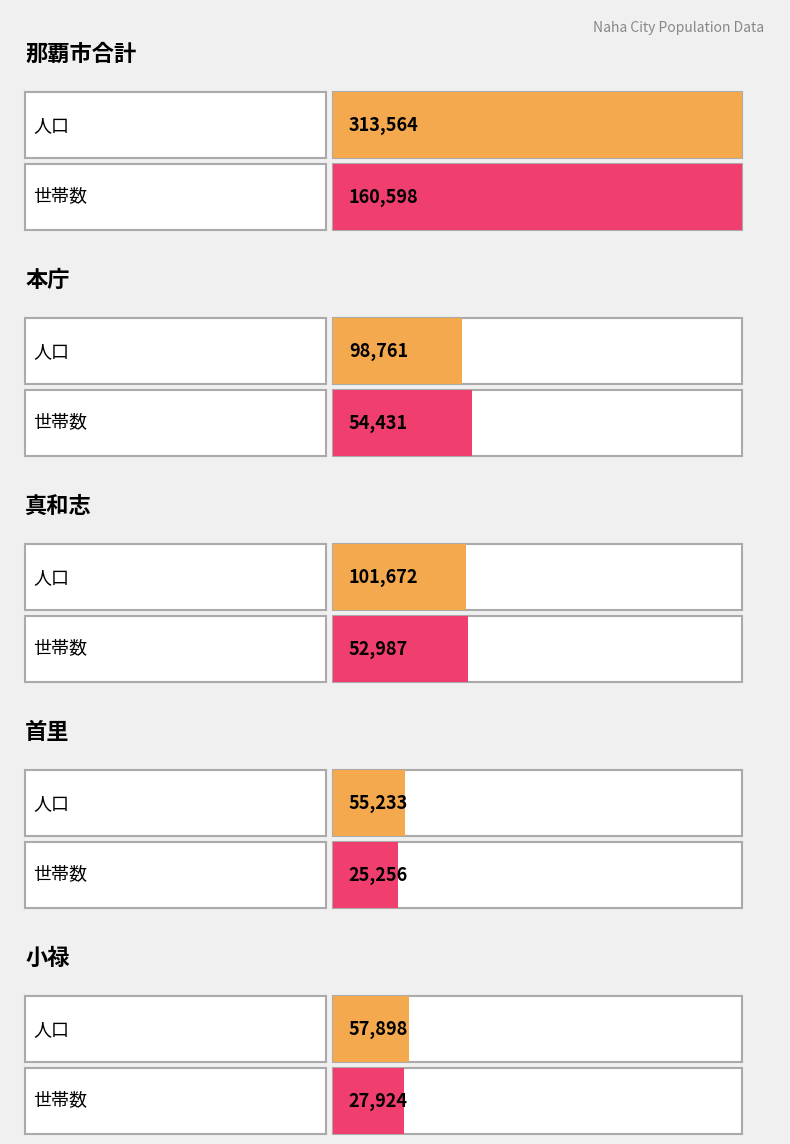

The 小禄 series shows 45970 at 女. True or false?

False